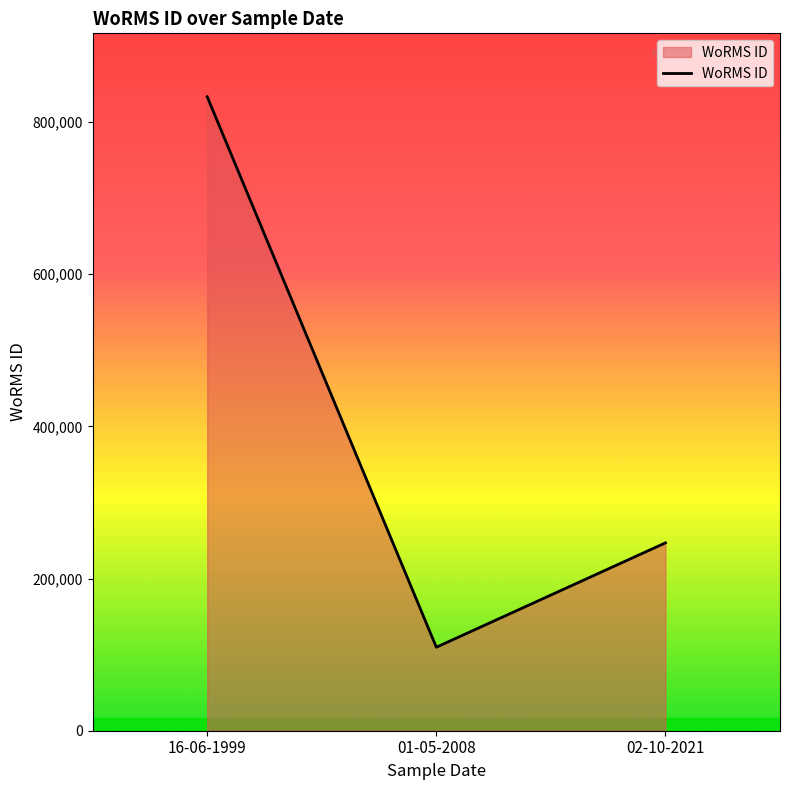

What is the difference between the values at 16-06-1999 and 01-05-2008?

723341